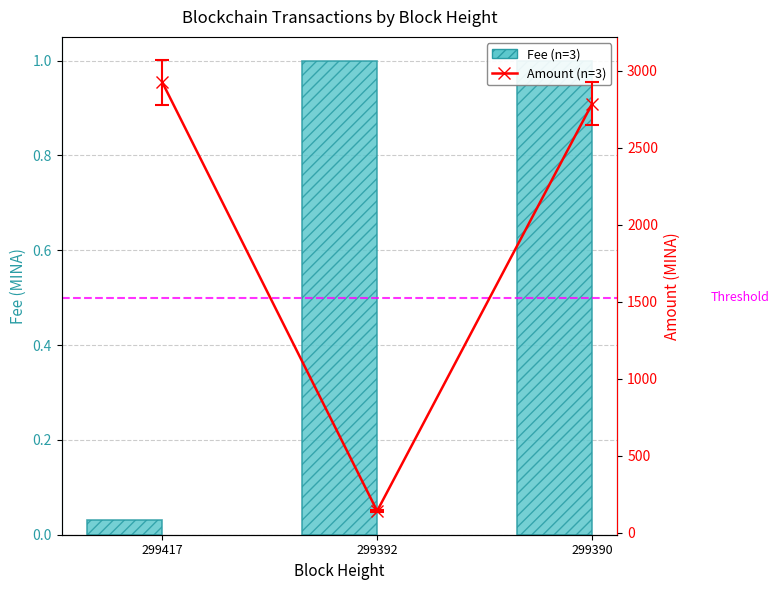

The value of Amount at 299390 is 2785.4. True or false?

True